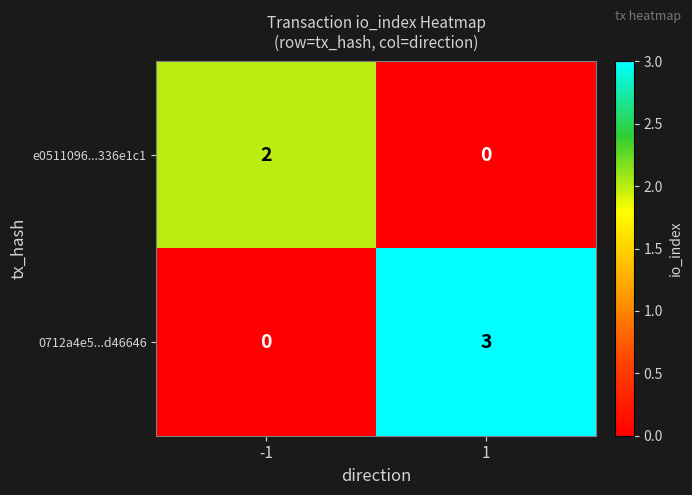

Which series has the largest total across all categories?

0712a4e5...d46646